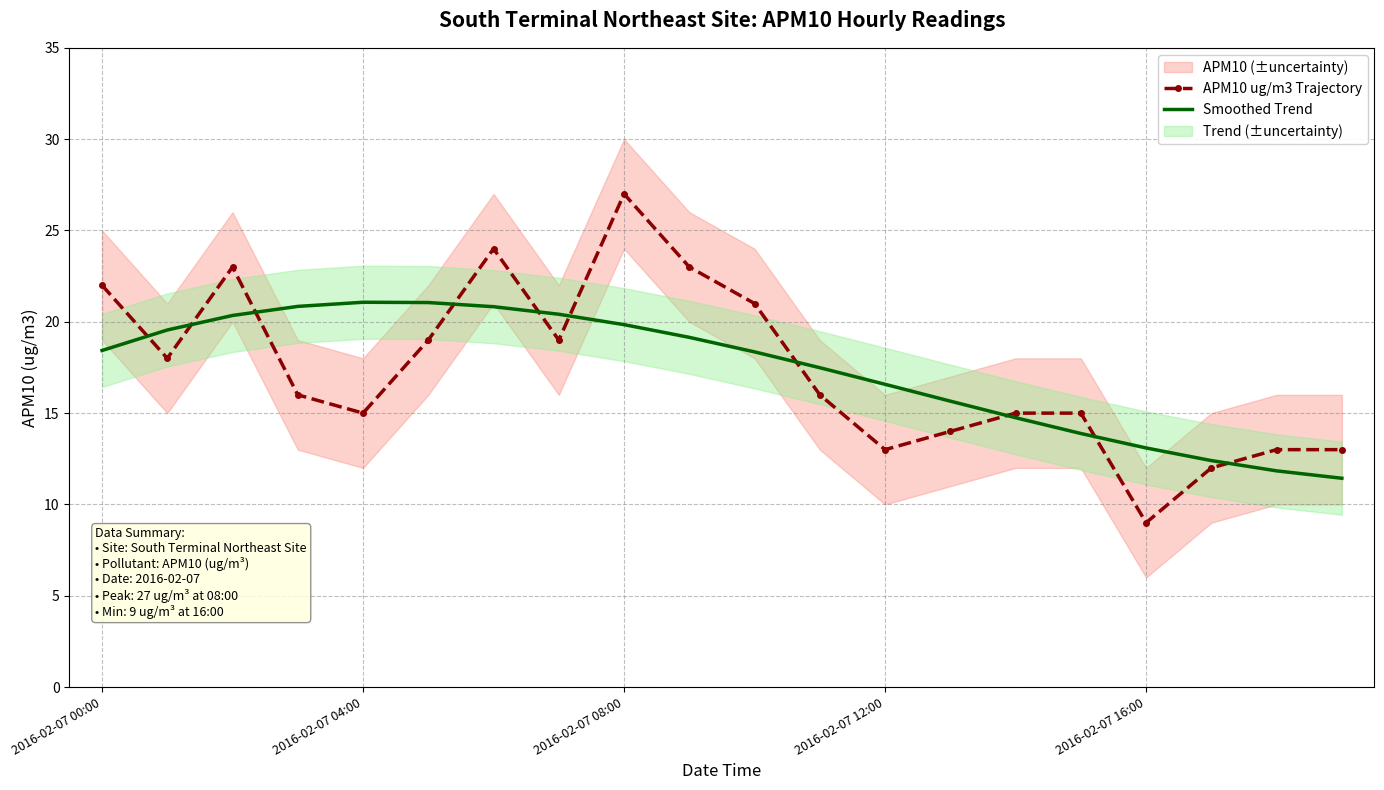

The value of APM10 ug/m3 Trajectory at 2016-02-07 04:00 is 5.4. True or false?

False